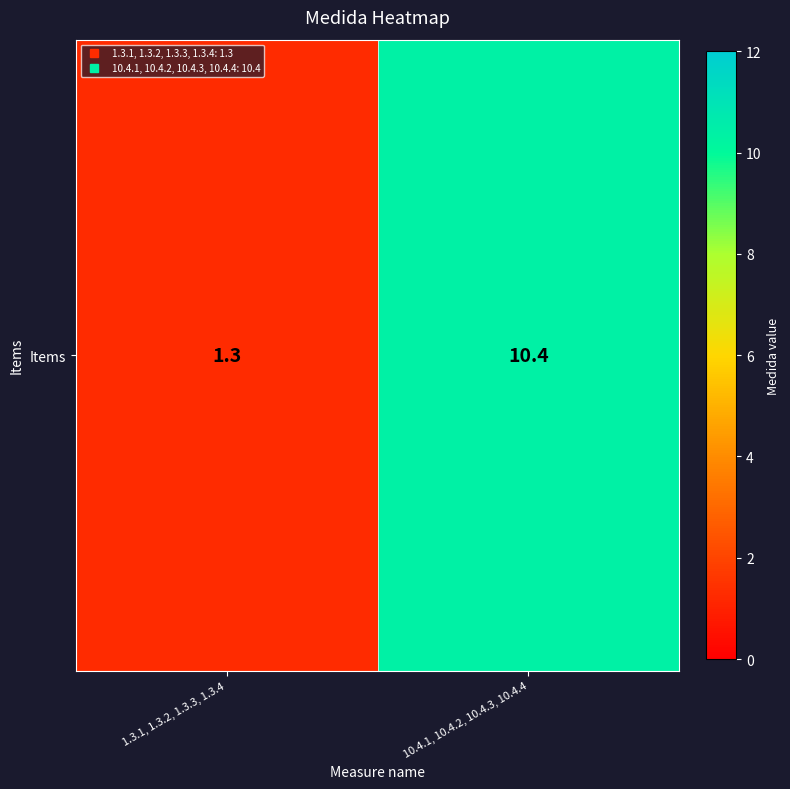

Reading left to right, list all the values displayed in this chart.

1.3.1, 1.3.2, 1.3.3, 1.3.4=1.3	10.4.1, 10.4.2, 10.4.3, 10.4.4=10.4